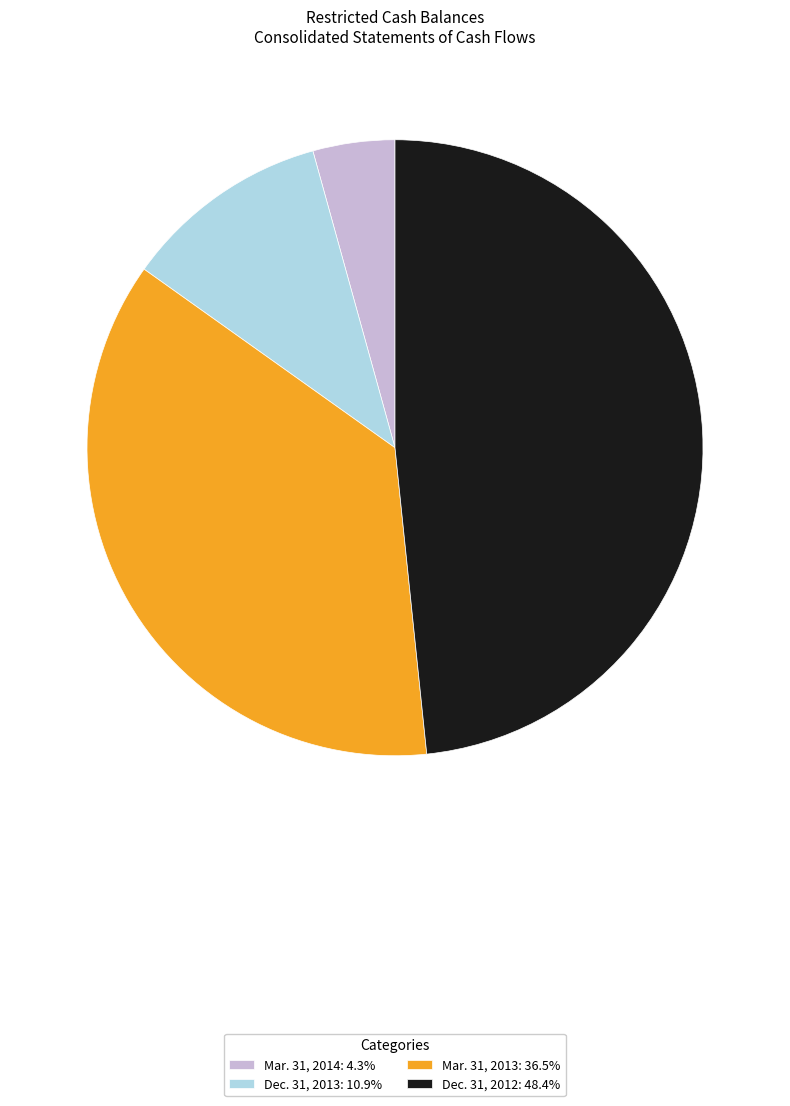

Combined, do Mar. 31, 2013: 36.5% and Dec. 31, 2012: 48.4% account for over 50%?

Yes